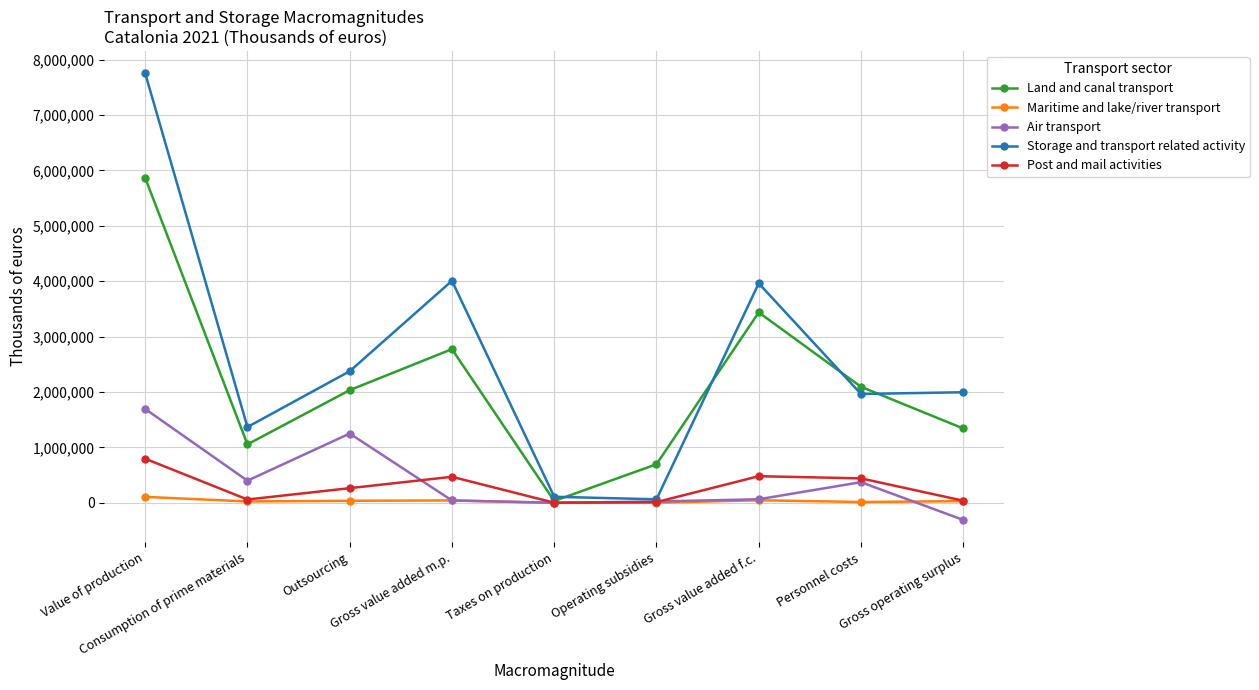

Where is the first local maximum for Storage and transport related activity?

Gross value added m.p.